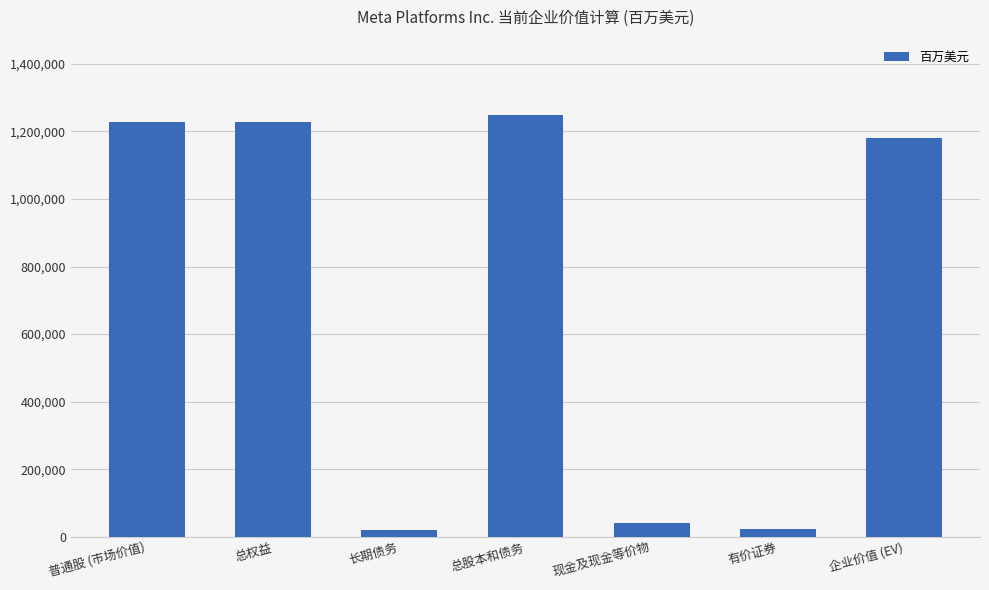

Which category has the highest value across all series?

总股本和债务